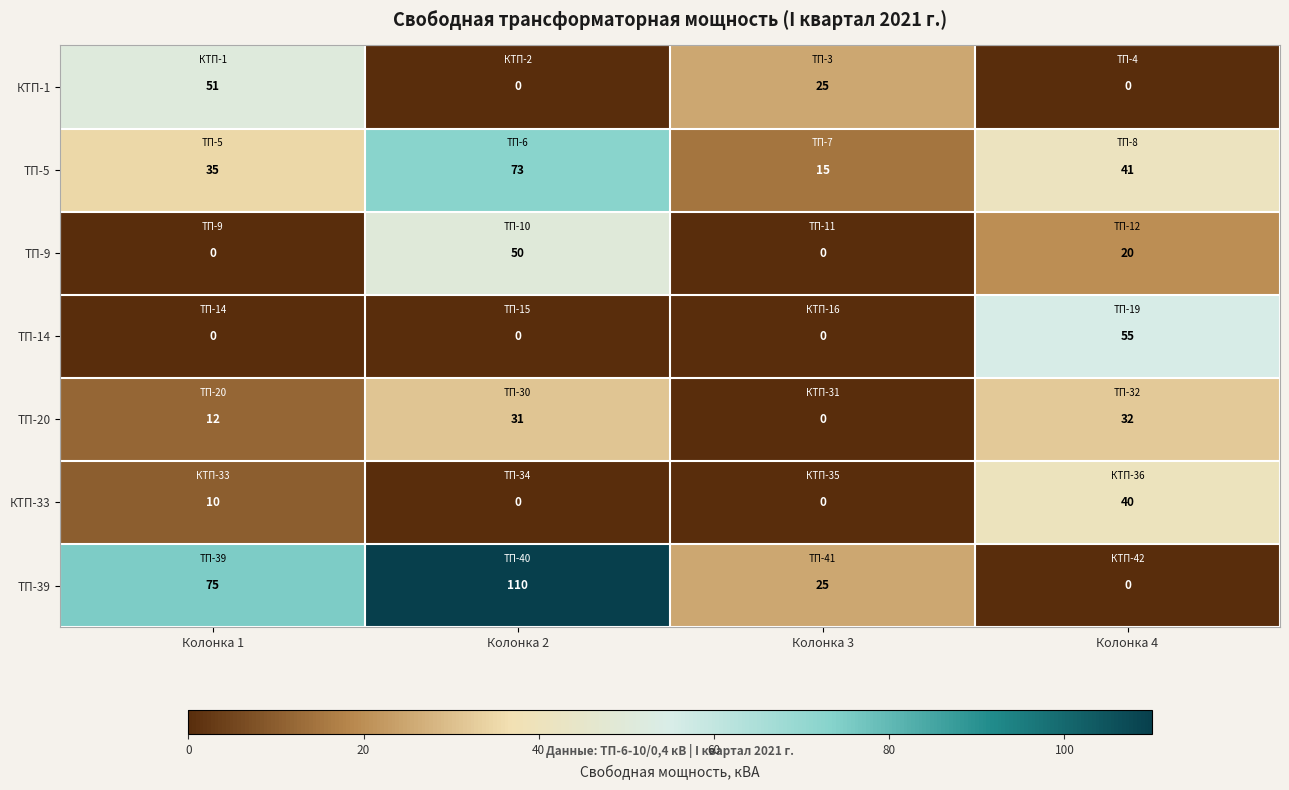

List the series in order of their peak value, lowest first.

ТП-20, КТП-33, ТП-9, КТП-1, ТП-14, ТП-5, ТП-39